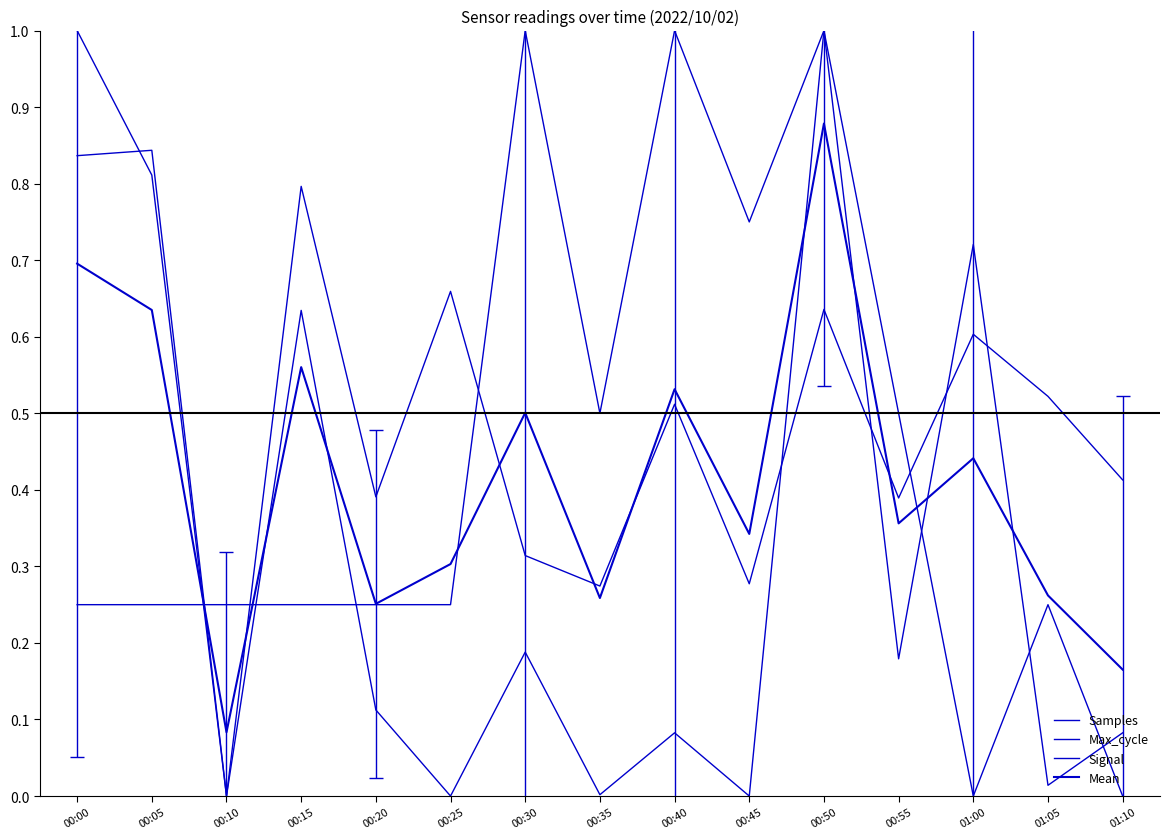

Count the Signal values in the range 0 to 1.

15